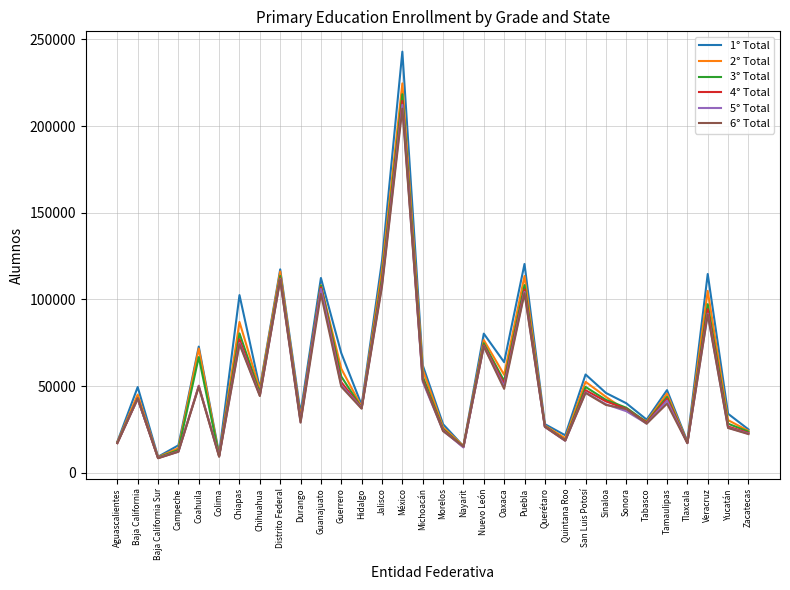

At how many categories does at least one series exceed 98122?

7